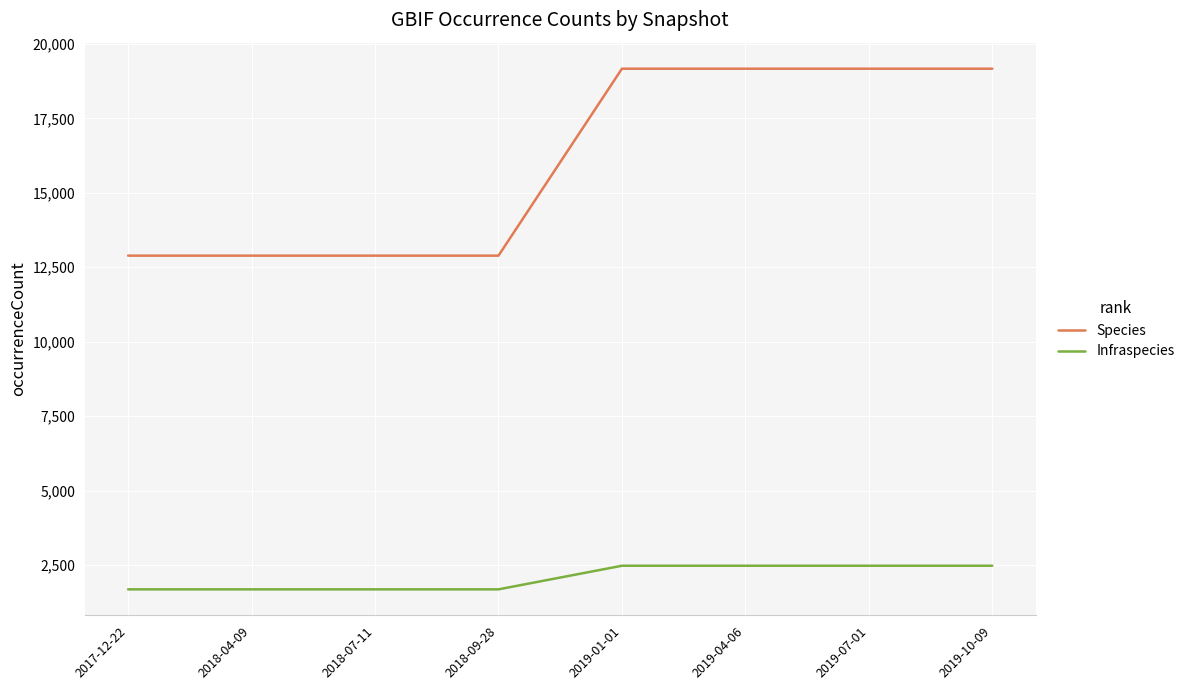

What is the minimum value for Infraspecies?

1682